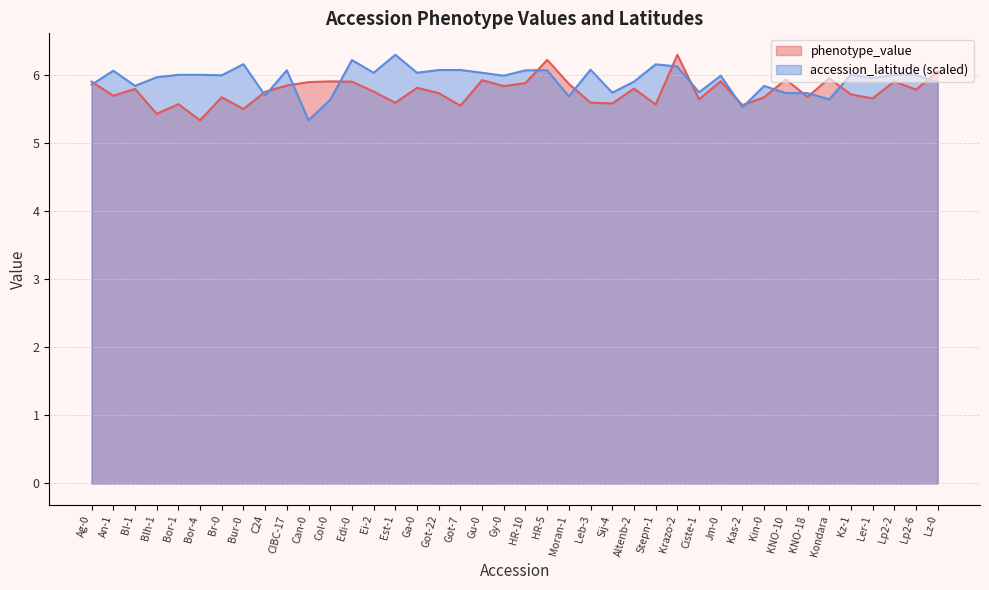

Reading right to left, extract all data points from this chart.

phenotype_value: 6.0	5.8	5.9	5.7	5.7	5.9	5.7	5.9	5.7	5.6	5.9	5.6	6.3	5.6	5.8	5.6	5.6	5.9	6.2	5.9	5.8	5.9	5.5	5.7	5.8	5.6	5.8	5.9	5.9	5.9	5.8	5.7	5.5	5.7	5.3	5.6	5.4	5.8	5.7	5.9
accession_latitude: 5.9	6.0	6.0	6.0	6.0	5.6	5.7	5.7	5.8	5.5	6.0	5.7	6.1	6.2	5.9	5.7	6.1	5.7	6.1	6.1	6.0	6.0	6.1	6.1	6.0	6.3	6.0	6.2	5.6	5.3	6.1	5.7	6.2	6.0	6.0	6.0	6.0	5.8	6.1	5.9